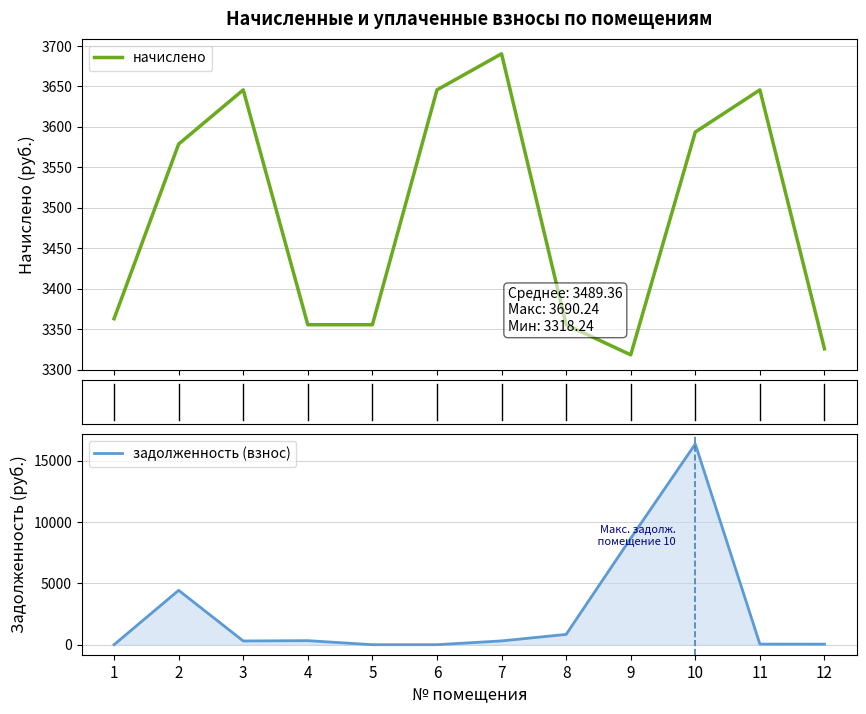

Does the chart display data point markers on the line(s)?

No